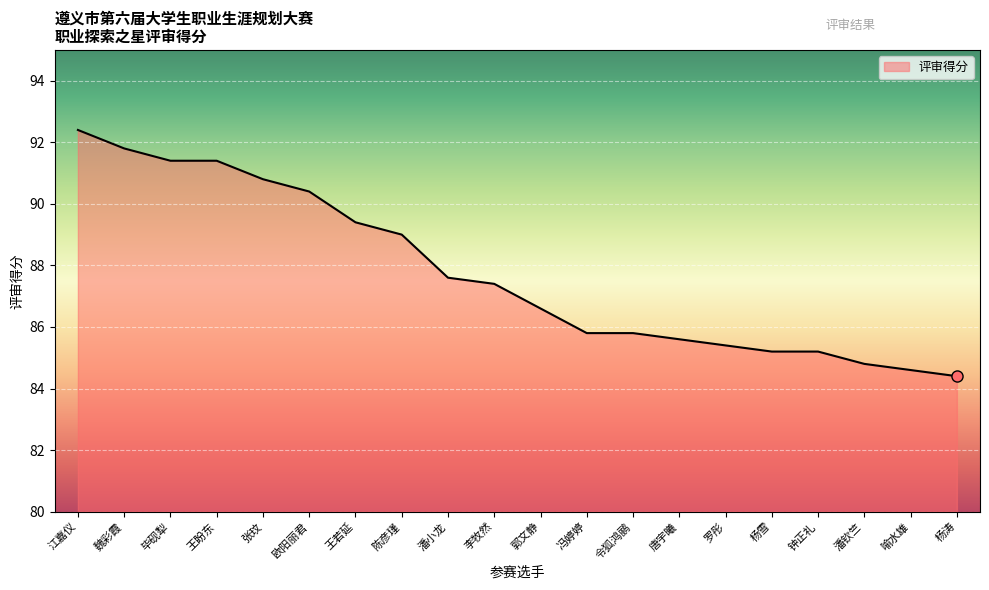

Reading left to right, list all the values displayed in this chart.

92.4	91.8	91.4	91.4	90.8	90.4	89.4	89.0	87.6	87.4	86.6	85.8	85.8	85.6	85.4	85.2	85.2	84.8	84.6	84.4